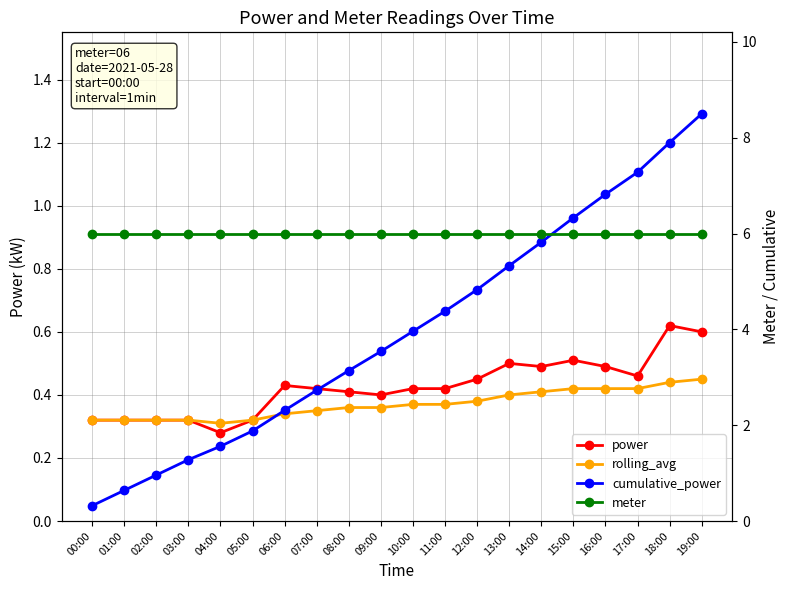

Reading left to right, what are all the values shown in this chart?

power: 00:00=0.3	01:00=0.3	02:00=0.3	03:00=0.3	04:00=0.3	05:00=0.3	06:00=0.4	07:00=0.4	08:00=0.4	09:00=0.4	10:00=0.4	11:00=0.4	12:00=0.5	13:00=0.5	14:00=0.5	15:00=0.5	16:00=0.5	17:00=0.5	18:00=0.6	19:00=0.6
rolling_avg: 00:00=0.3	01:00=0.3	02:00=0.3	03:00=0.3	04:00=0.3	05:00=0.3	06:00=0.3	07:00=0.3	08:00=0.4	09:00=0.4	10:00=0.4	11:00=0.4	12:00=0.4	13:00=0.4	14:00=0.4	15:00=0.4	16:00=0.4	17:00=0.4	18:00=0.4	19:00=0.5
cumulative_power: 00:00=0.3	01:00=0.6	02:00=1.0	03:00=1.3	04:00=1.6	05:00=1.9	06:00=2.3	07:00=2.7	08:00=3.1	09:00=3.5	10:00=4.0	11:00=4.4	12:00=4.8	13:00=5.3	14:00=5.8	15:00=6.3	16:00=6.8	17:00=7.3	18:00=7.9	19:00=8.5
meter: 00:00=6.0	01:00=6.0	02:00=6.0	03:00=6.0	04:00=6.0	05:00=6.0	06:00=6.0	07:00=6.0	08:00=6.0	09:00=6.0	10:00=6.0	11:00=6.0	12:00=6.0	13:00=6.0	14:00=6.0	15:00=6.0	16:00=6.0	17:00=6.0	18:00=6.0	19:00=6.0